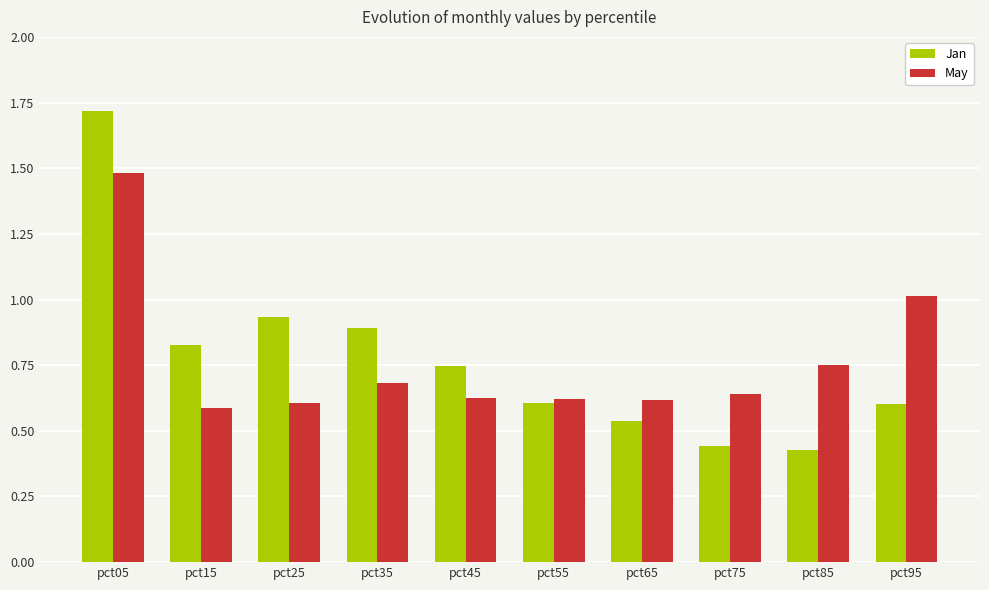

Between pct25 and pct45, which series saw the biggest shift?

Jan